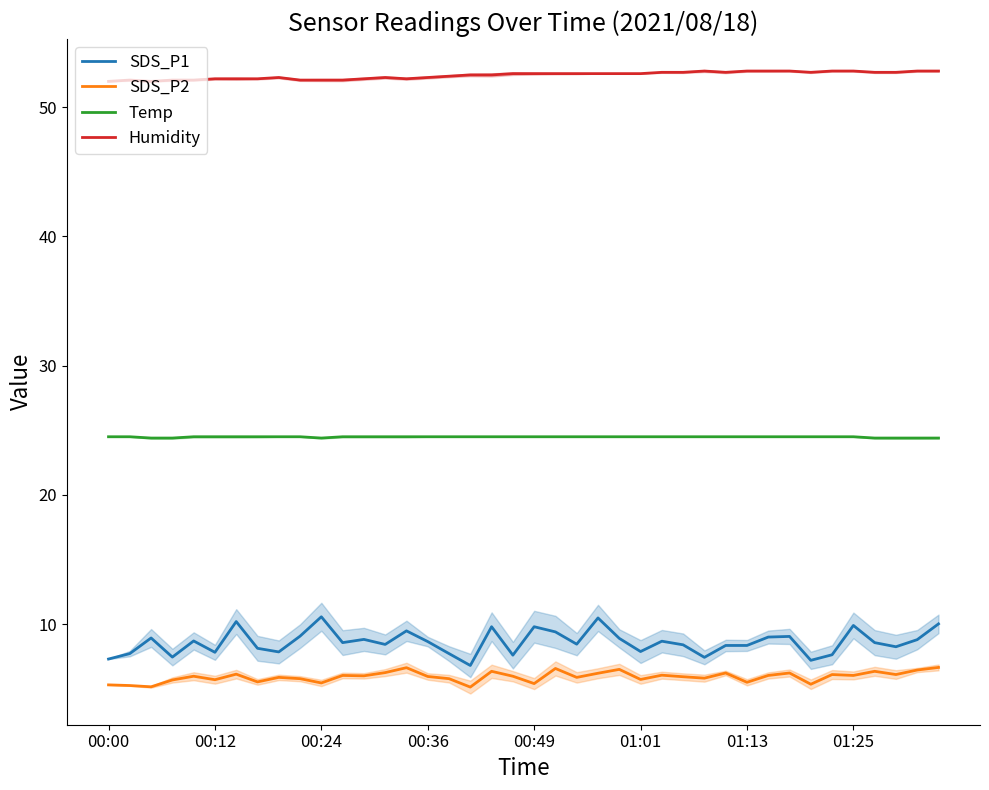

What is the lowest value of the SDS_P2 series?

5.1